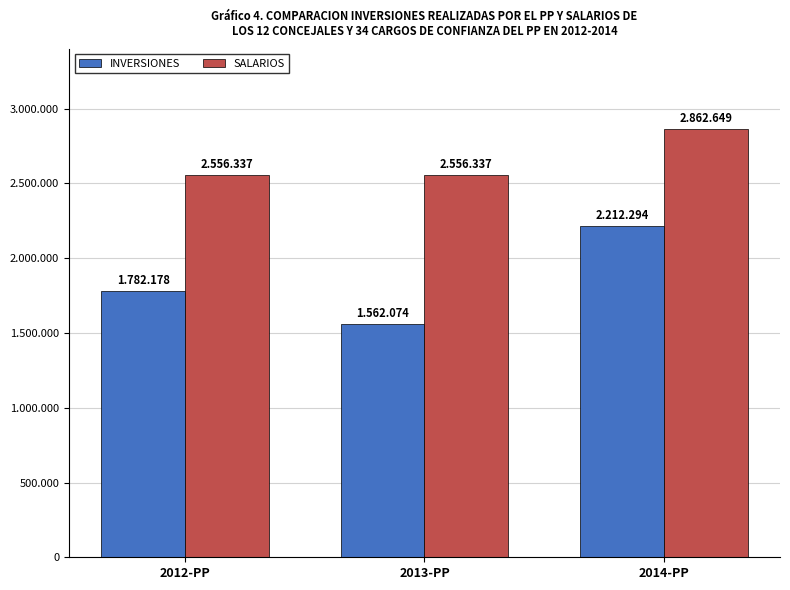

At how many categories does at least one series exceed 2409406?

3